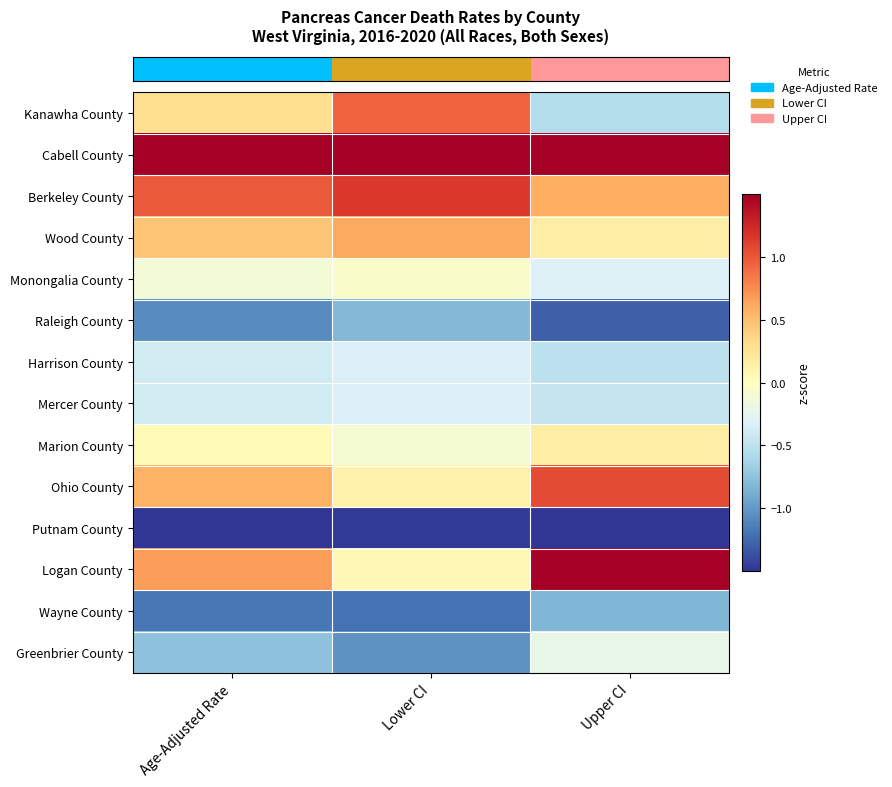

What is the difference between the highest and lowest values at Upper CI?

3.7